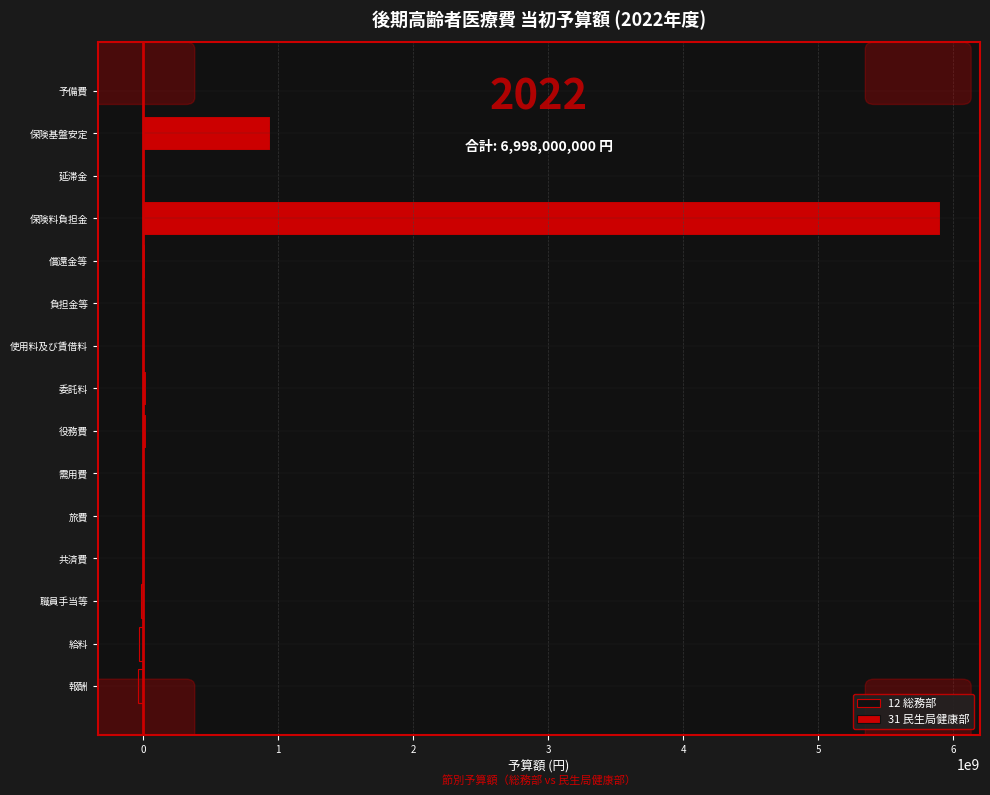

Rank the series at 需用費 from lowest to highest value.

12 総務部, 31 民生局健康部